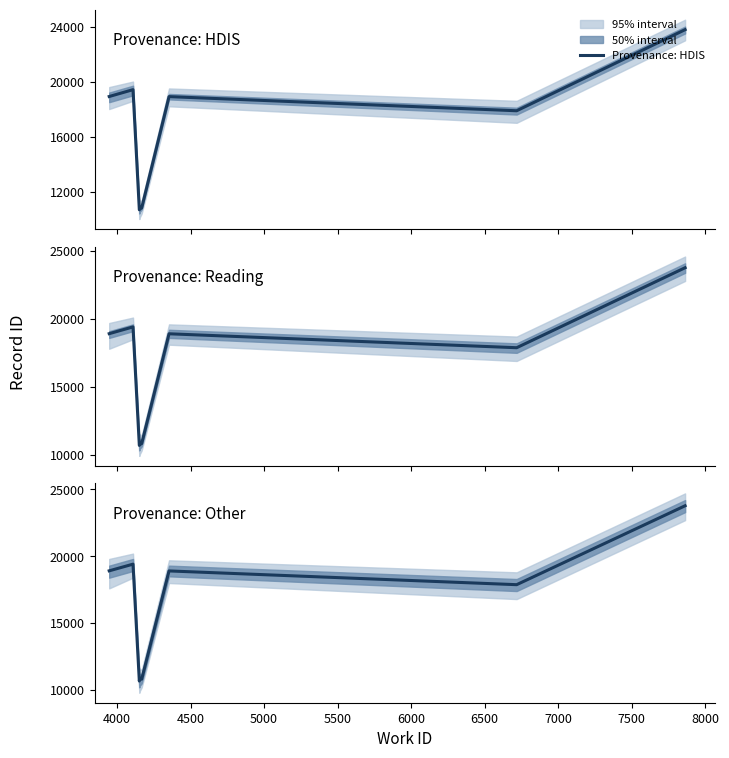

What is the sum of all Provenance: Reading values?

131093